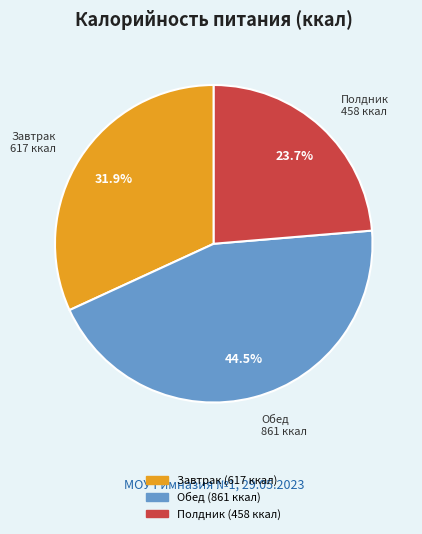

To the nearest percent, what is the average slice percentage?

33%